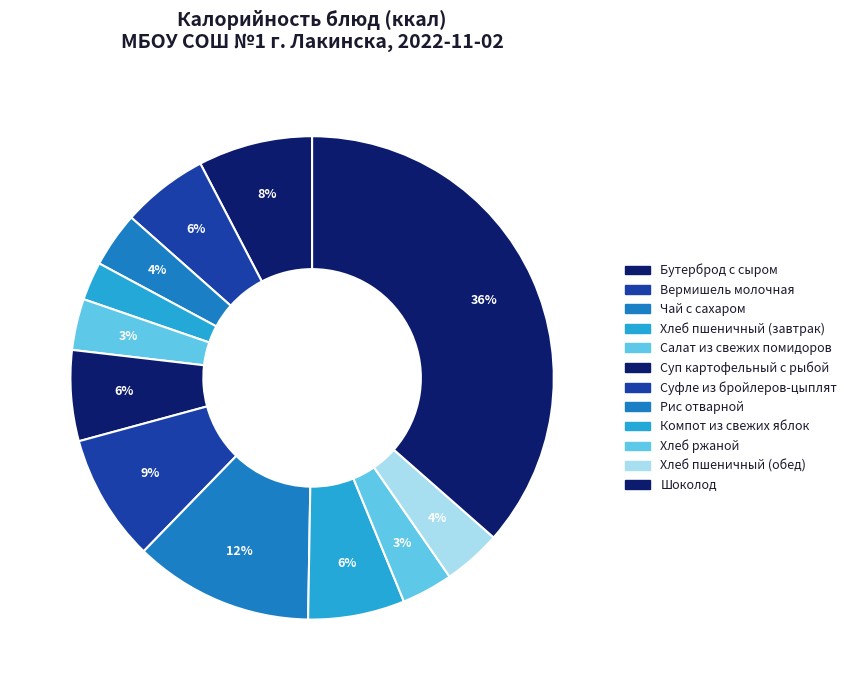

Approximately how many times larger is the value at Суфле из бройлеров-цыплят compared to Хлеб пшеничный (обед)?

2.2